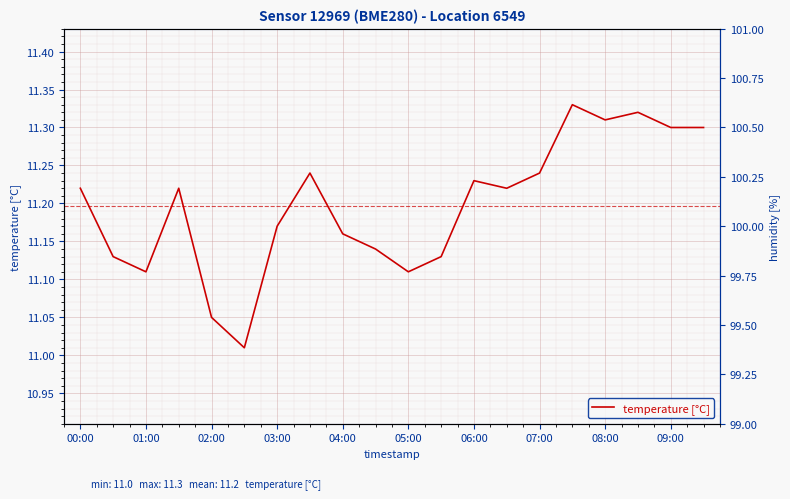

At how many categories does at least one series exceed 13?

20